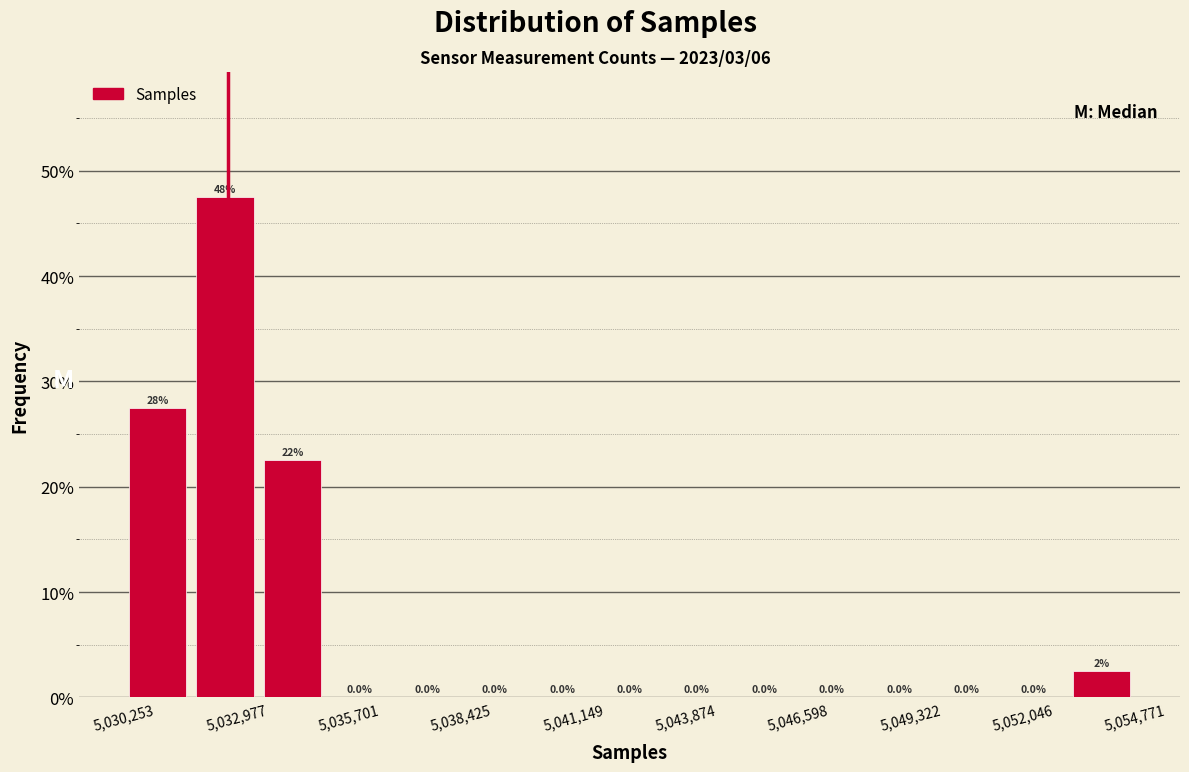

Around what value on the x-axis is the tallest bar? Give the approximate position of its centre, as read against the axis.

5032500